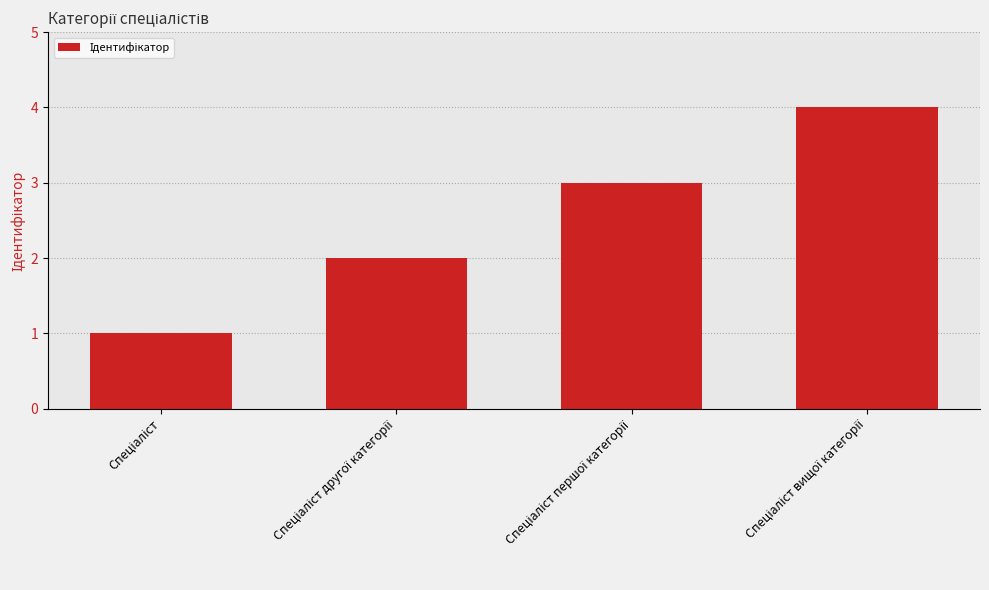

What is the greatest value displayed?

4